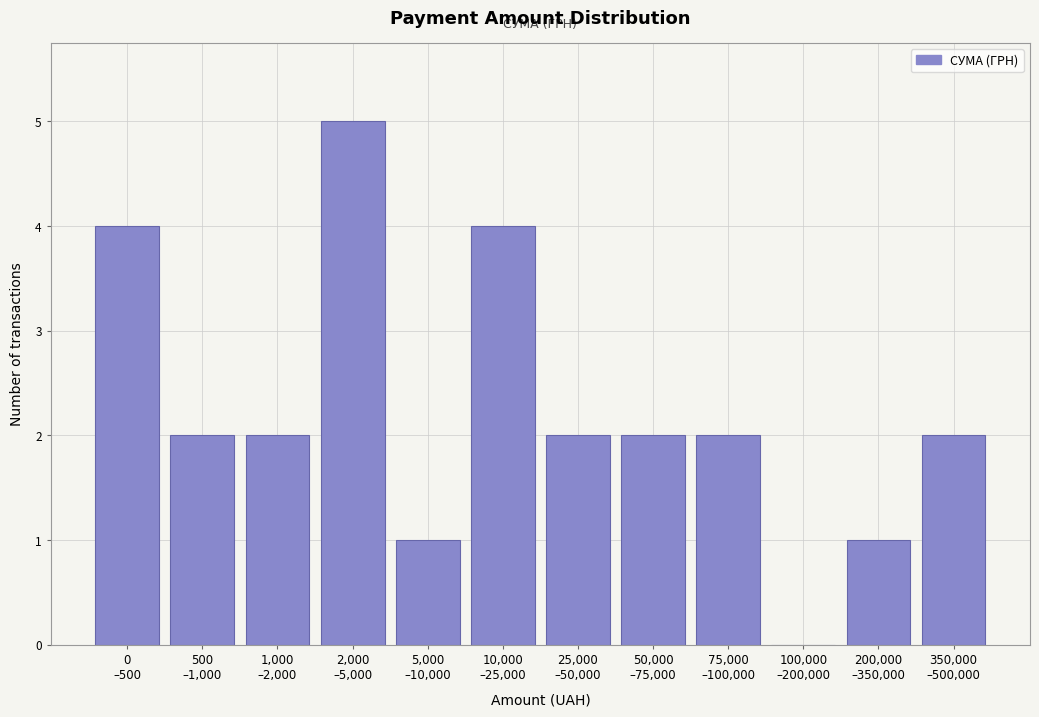

What is the maximum value shown in the chart?

5